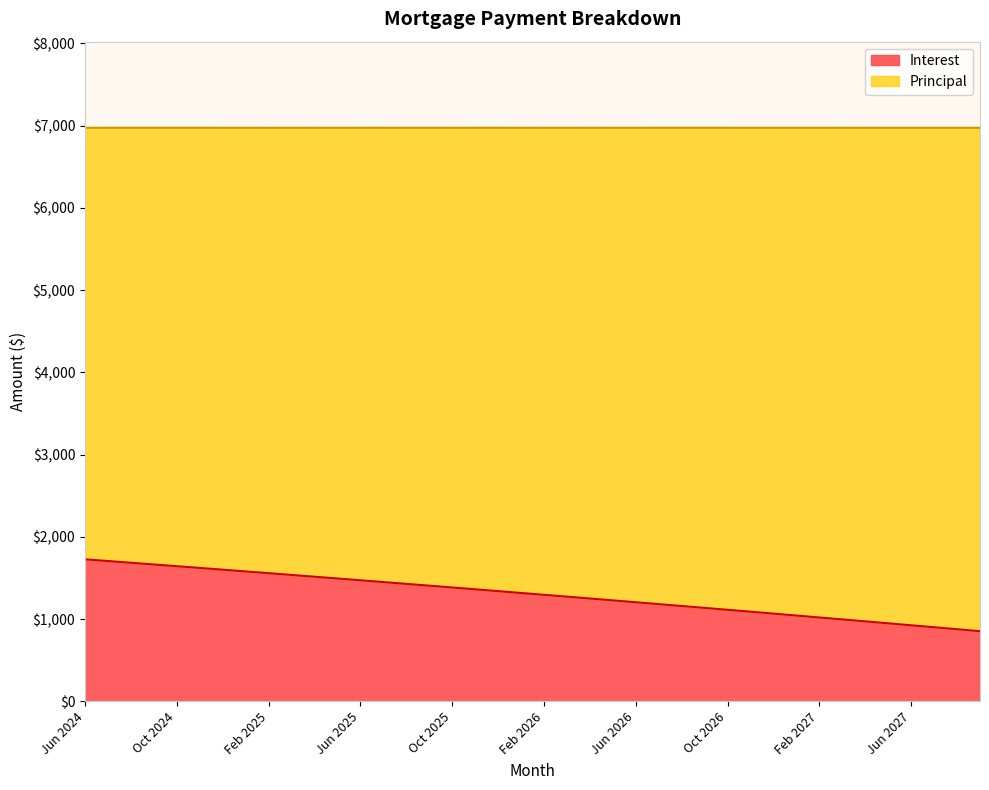

The chart shows a value of 1471.9 at Jun 2025. True or false?

True